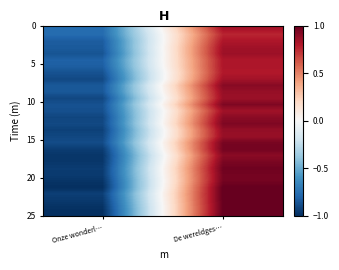

What is the spread (max minus min) of values at De wereldges…?

0.2